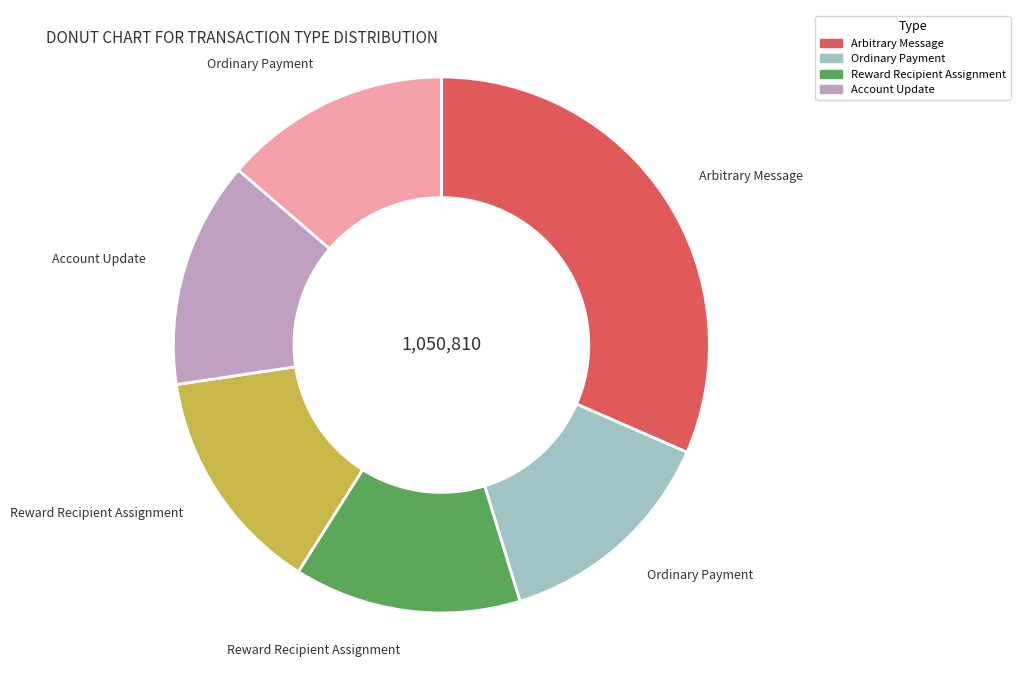

How many slices are in this pie chart?

6